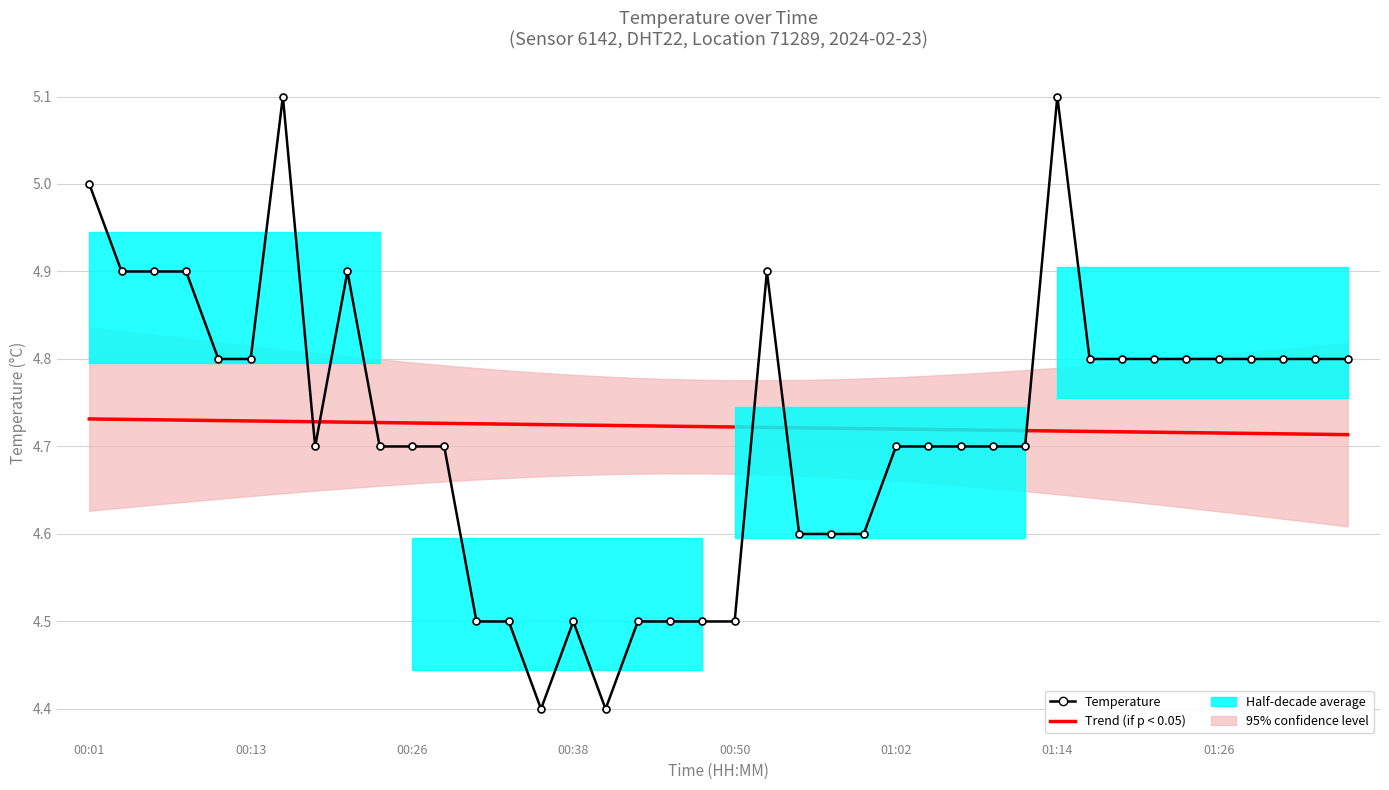

Which series has the widest spread of values?

Temperature